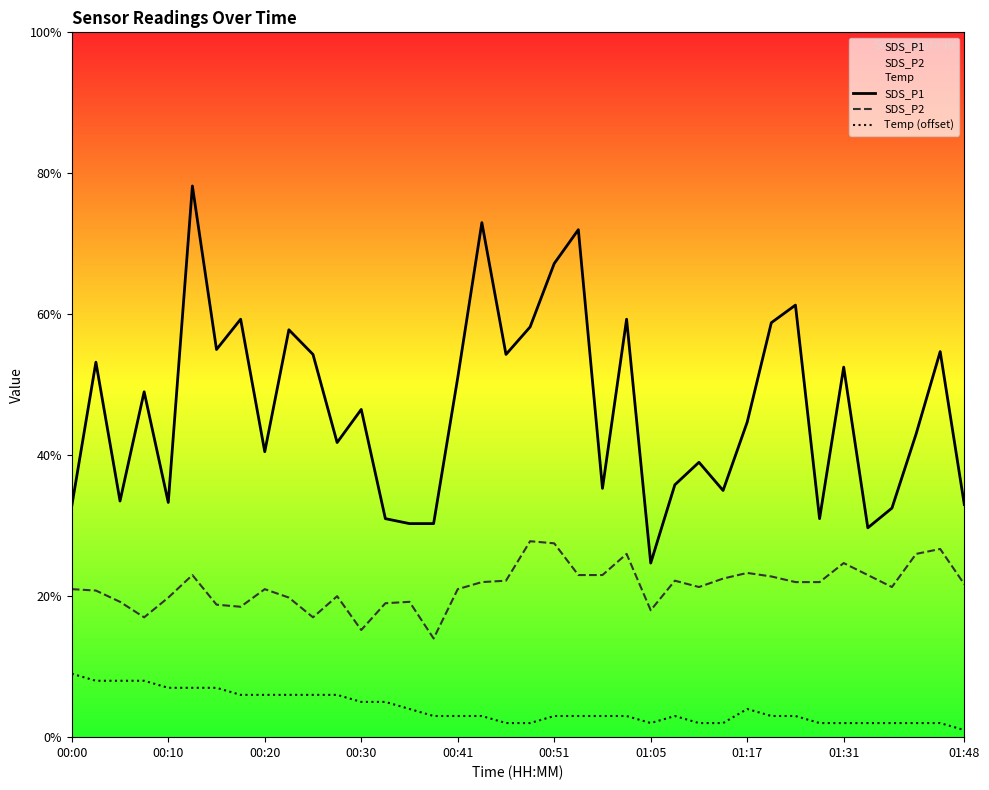

True or false: SDS_P2 and SDS_P1 intersect in this chart.

False